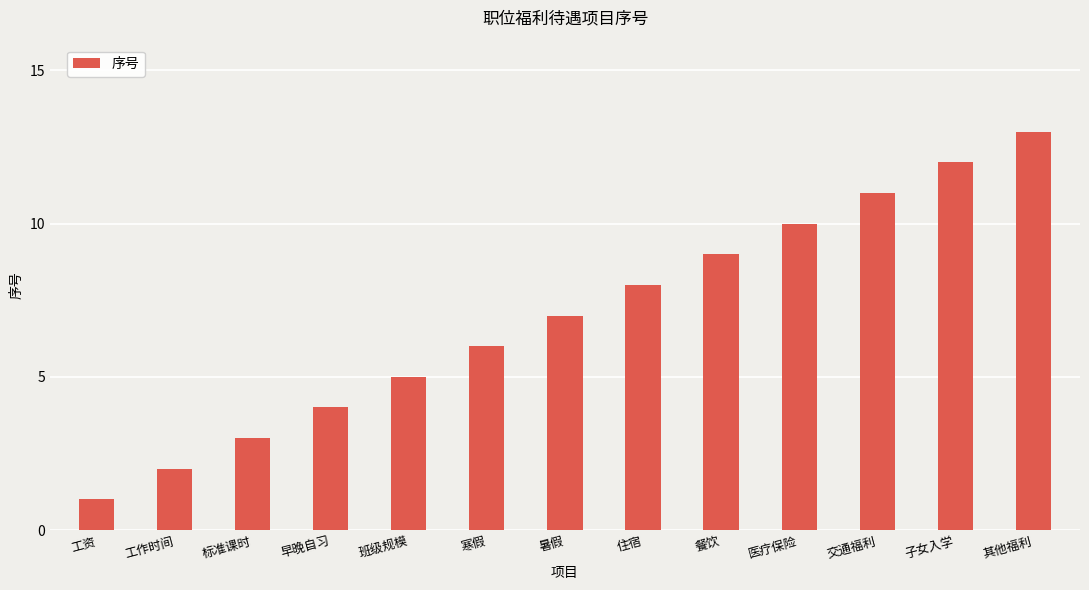

What is the sum of all values?

91